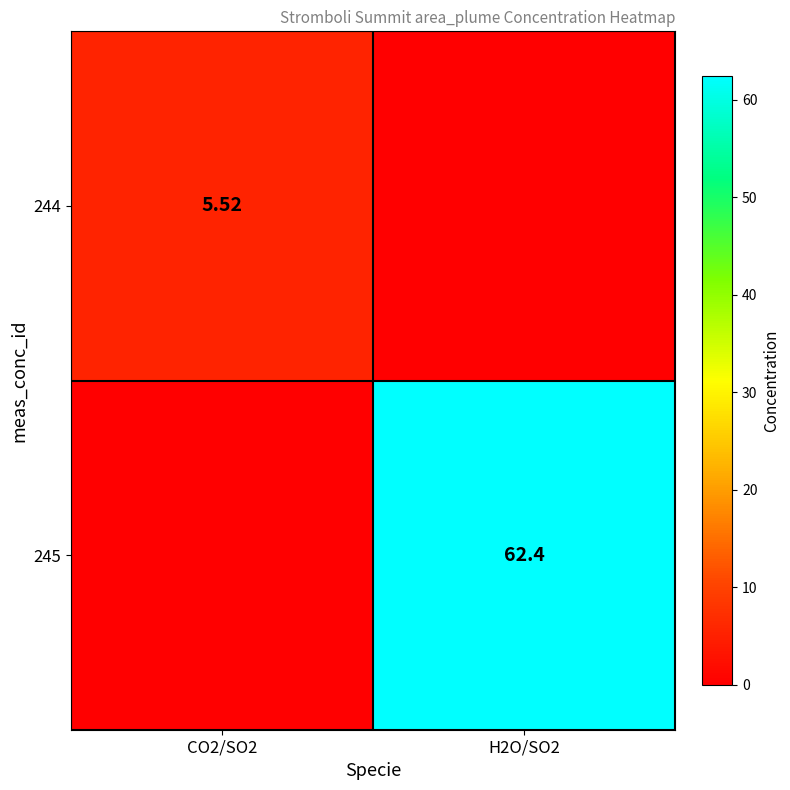

What is the total value across all series at CO2/SO2?

5.5